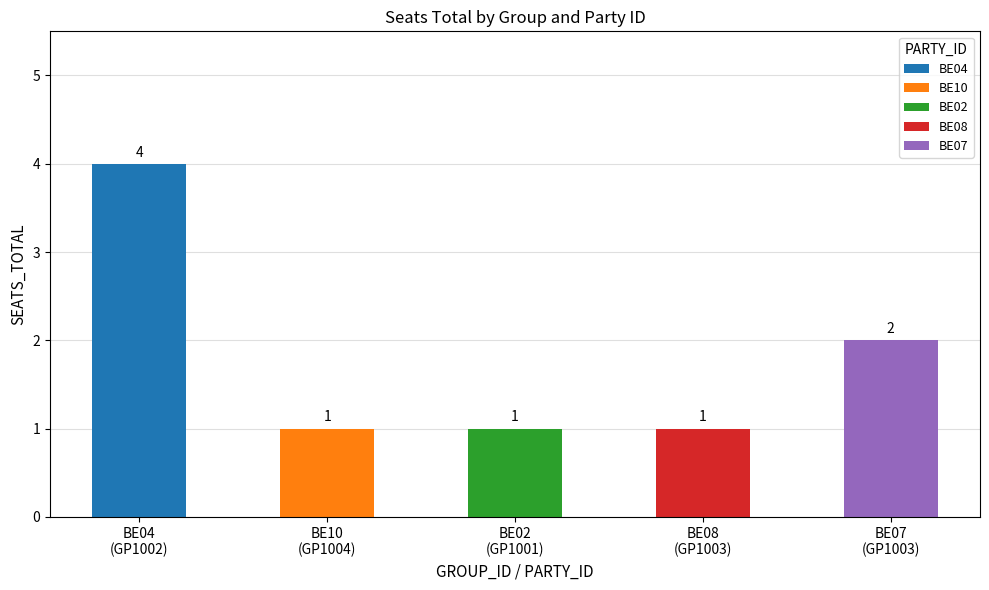

How many values exceed 1?

2